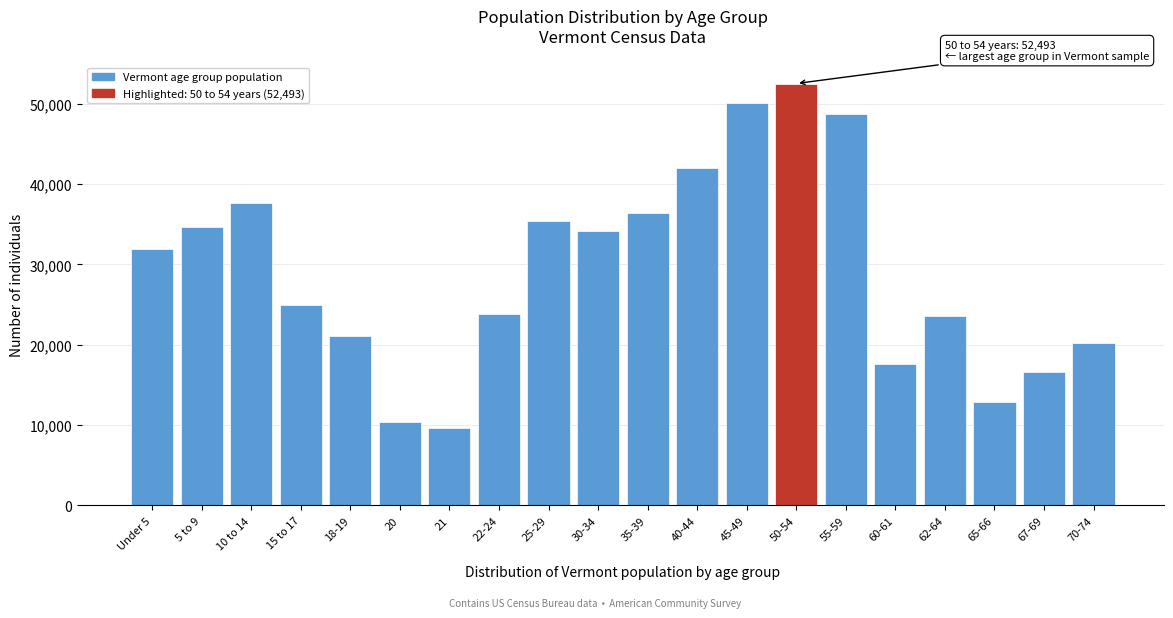

Which has a higher value, 21 or 25-29?

25-29